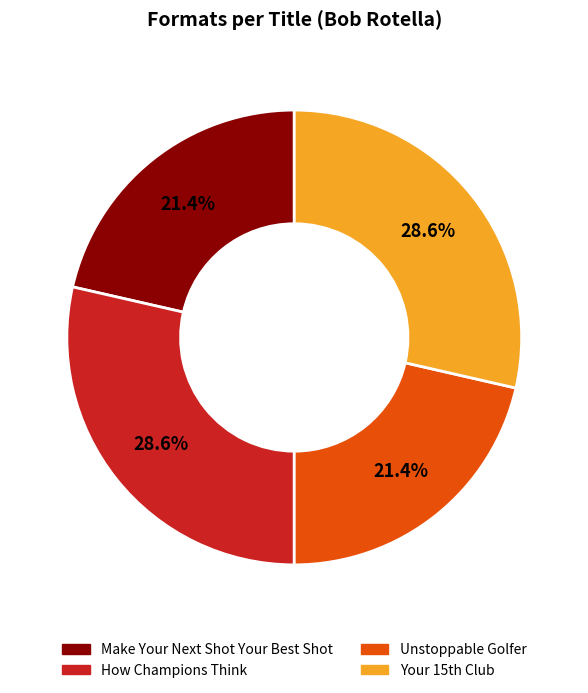

What percentage do How Champions Think and Unstoppable Golfer together represent?

50.0%